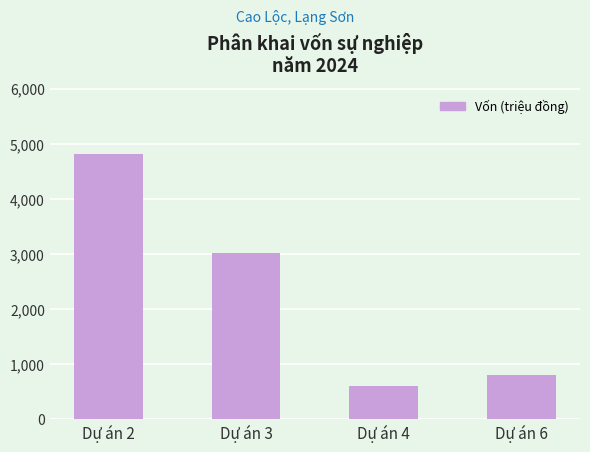

The value at Dự án 4 is 332. True or false?

False